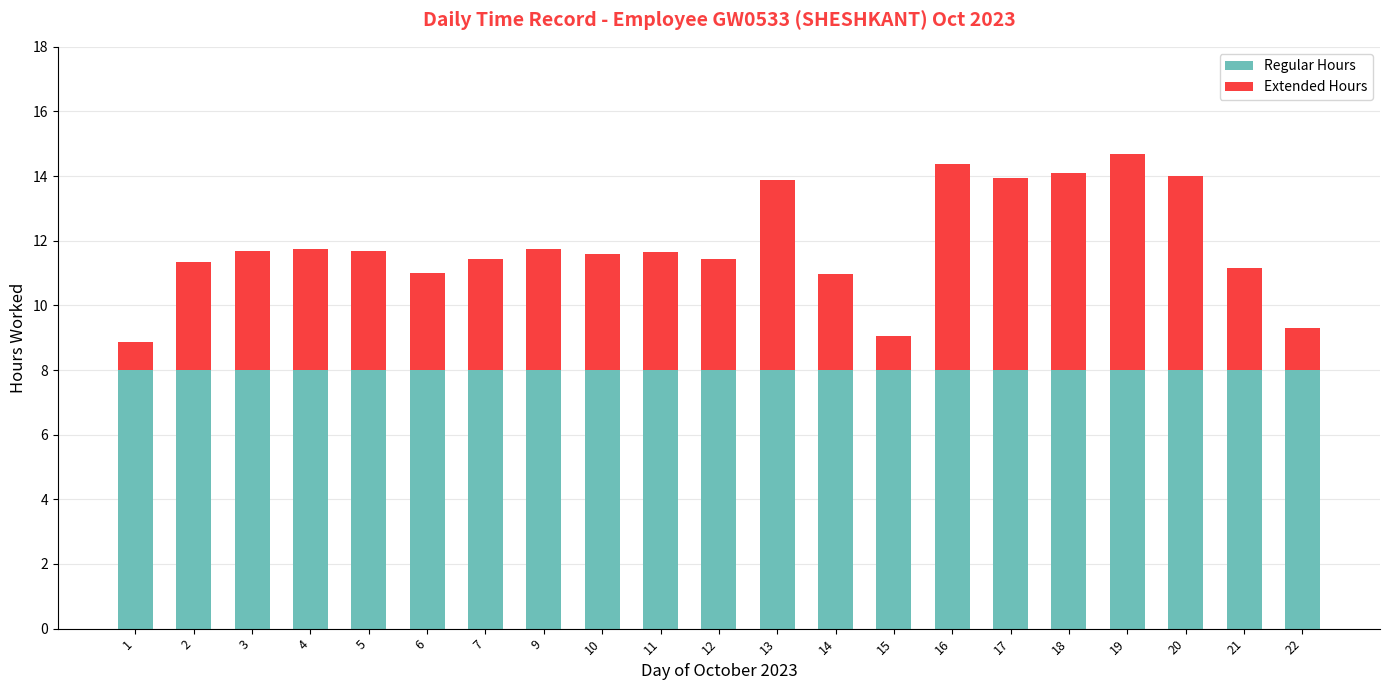

Is it true that Regular Hours equals 8.0 at 10?

True